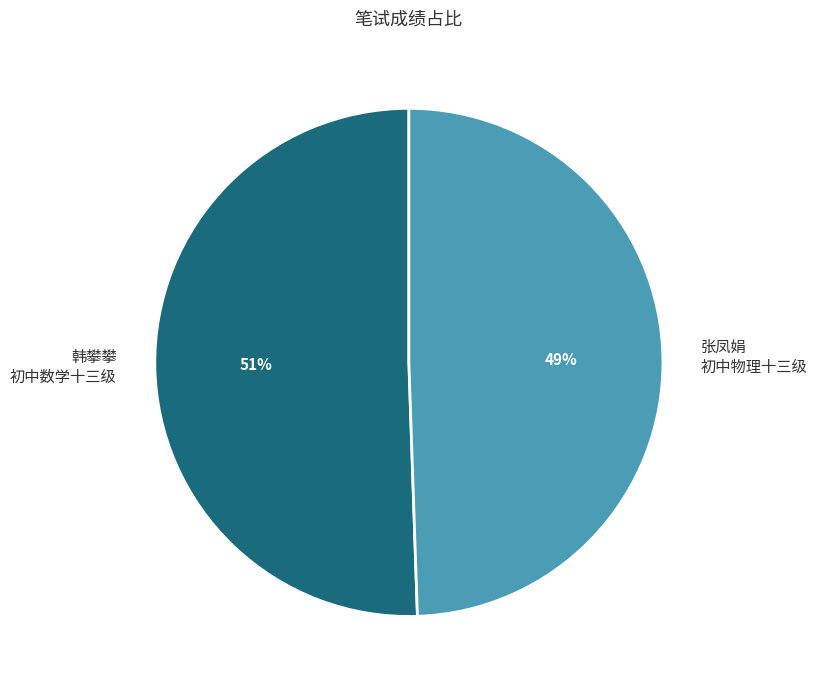

Is the sum of 张凤娟 初中物理十三级 and 韩攀攀 初中数学十三级 greater than half?

Yes